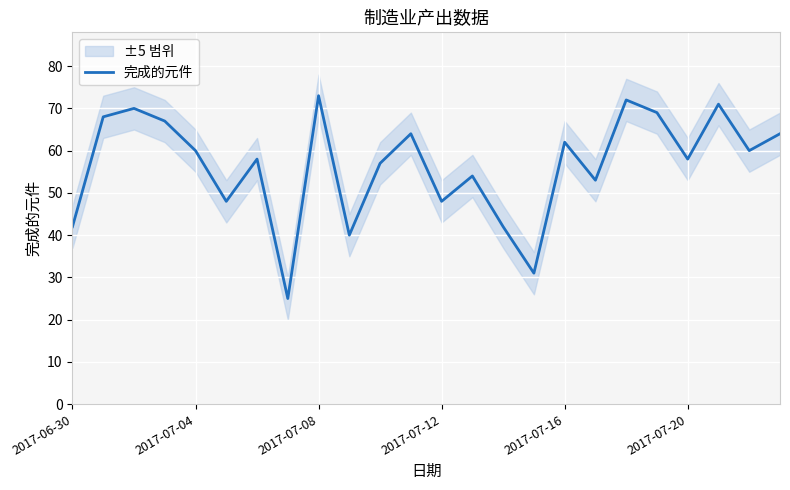

Reading left to right, what are all the values shown in this chart?

42	68	70	67	60	48	58	25	73	40	57	64	48	54	42	31	62	53	72	69	58	71	60	64